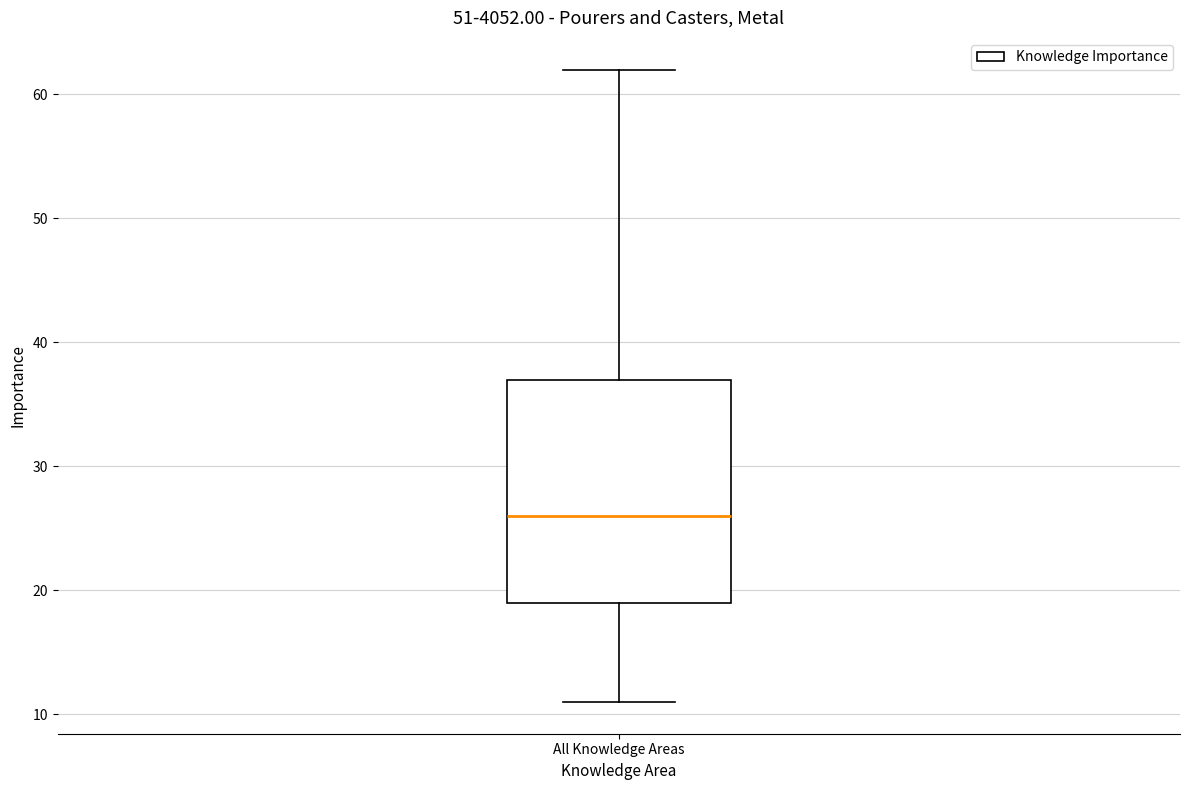

Read this box plot against the y-axis: the position of the median line, the range covered by the box, and the ends of both whiskers. The values are not printed on the chart, so give them approximately, as read against the axis.

median 26, box 19 to 37, whiskers 11 to 62